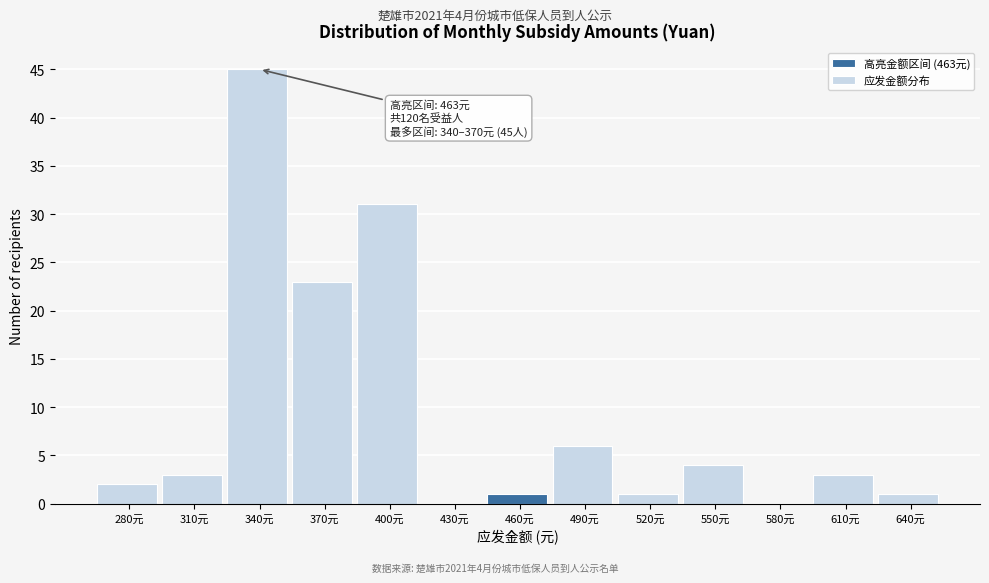

Reading right to left, extract all data points from this chart.

640元=1	610元=3	580元=0	550元=4	520元=1	490元=6	460元=1	430元=0	400元=31	370元=23	340元=45	310元=3	280元=2